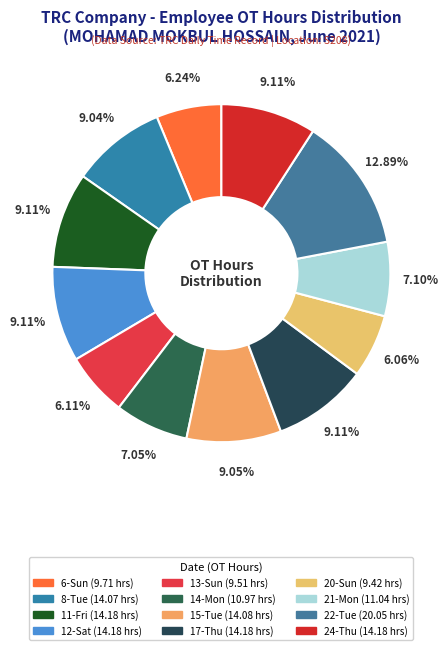

How many segments does this pie chart have?

12